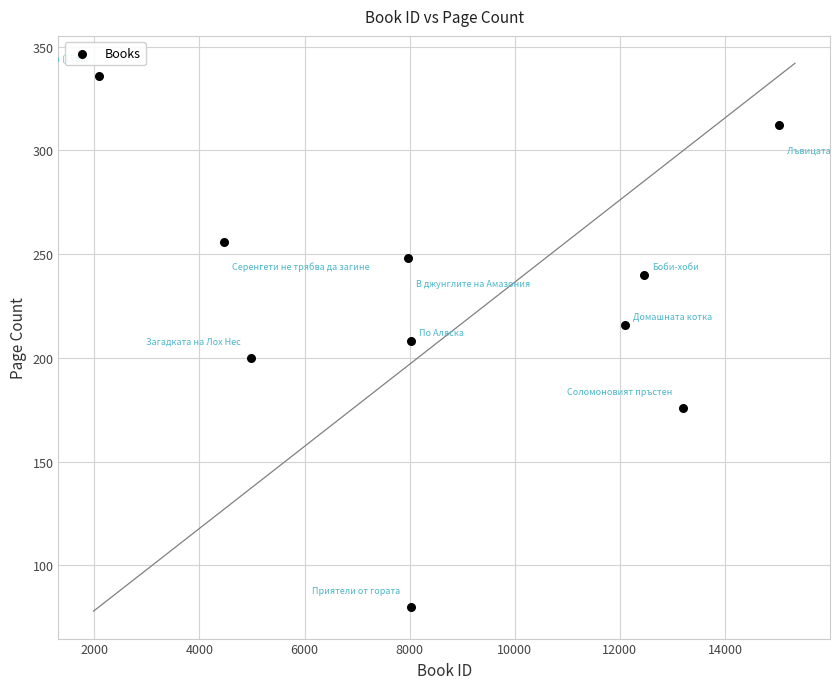

What is the average X value?

8834